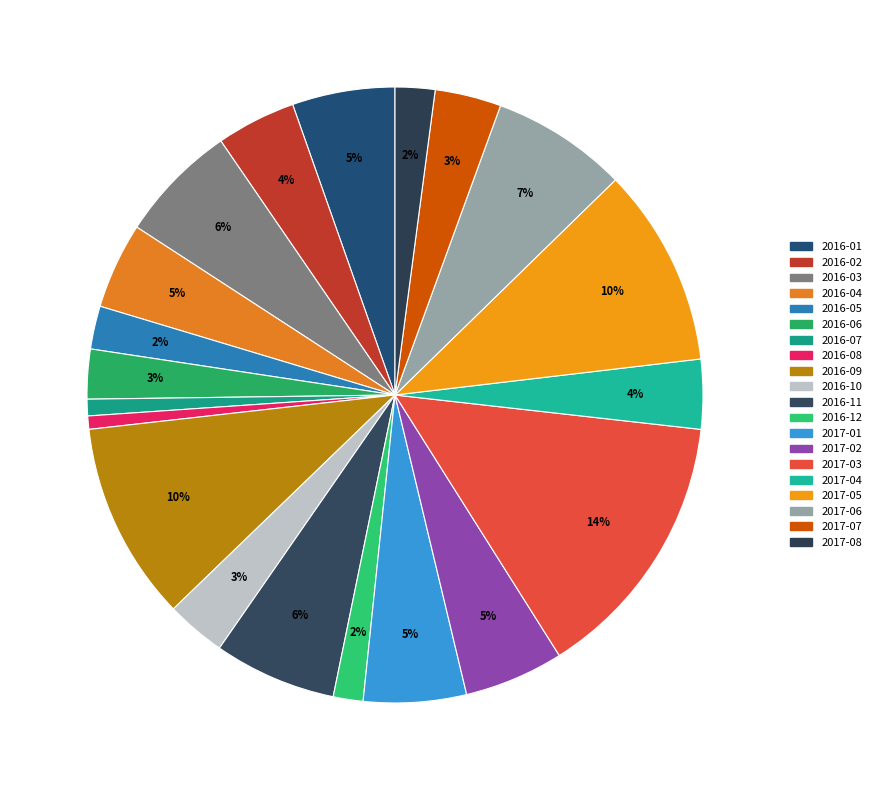

To the nearest percent, what is the difference between the 2017-02 and 2017-06 slice percentages?

2%